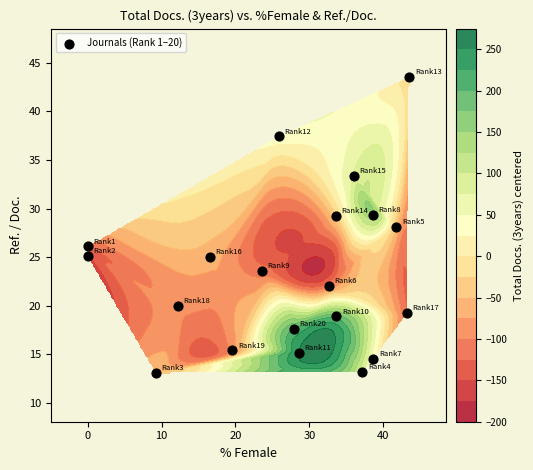

What is the change in value from Rank_6 to Rank_14?

+70